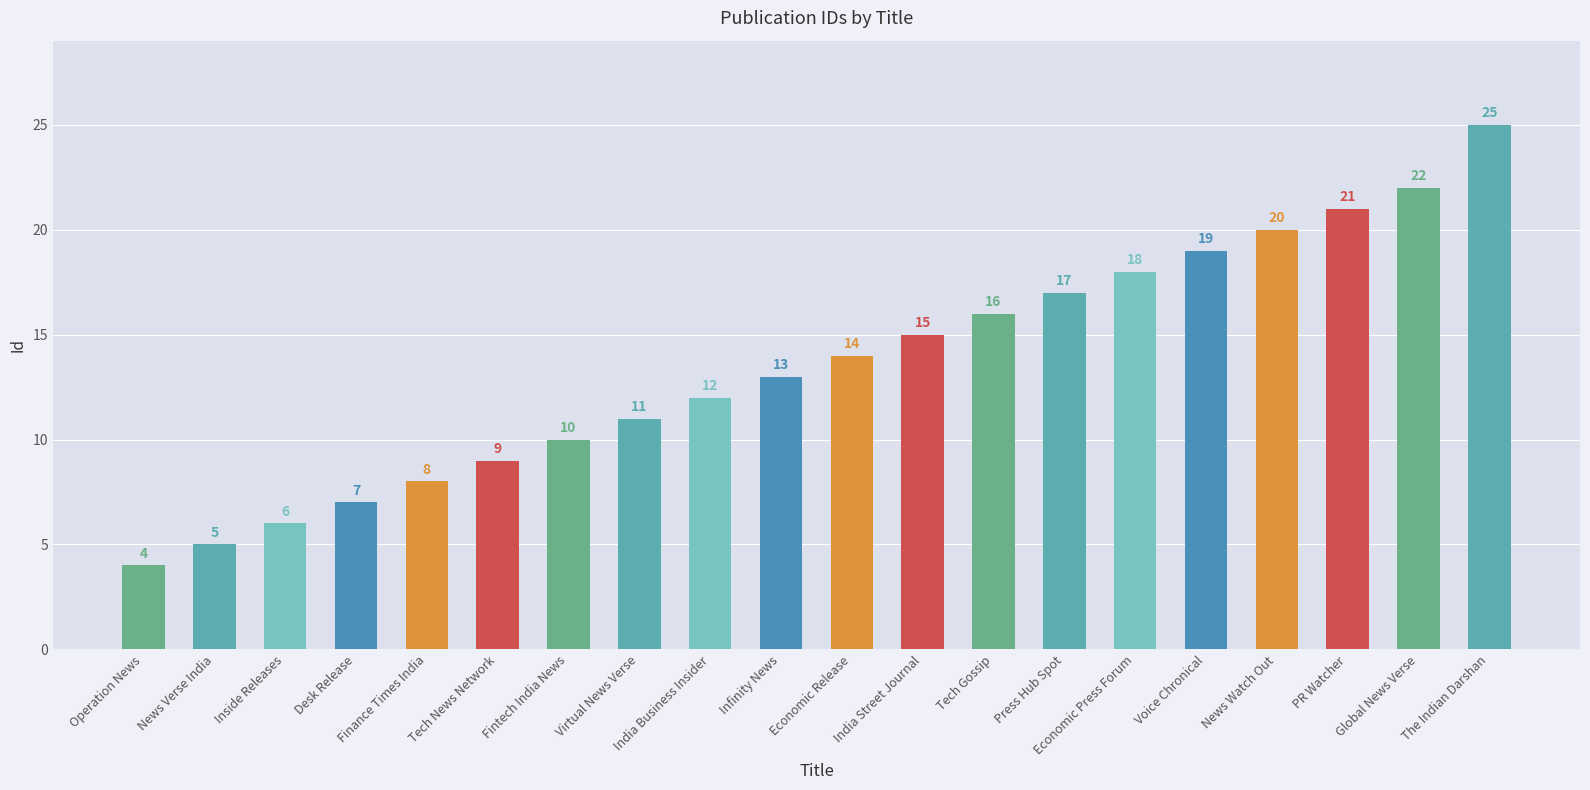

How many bars are there in total?

20